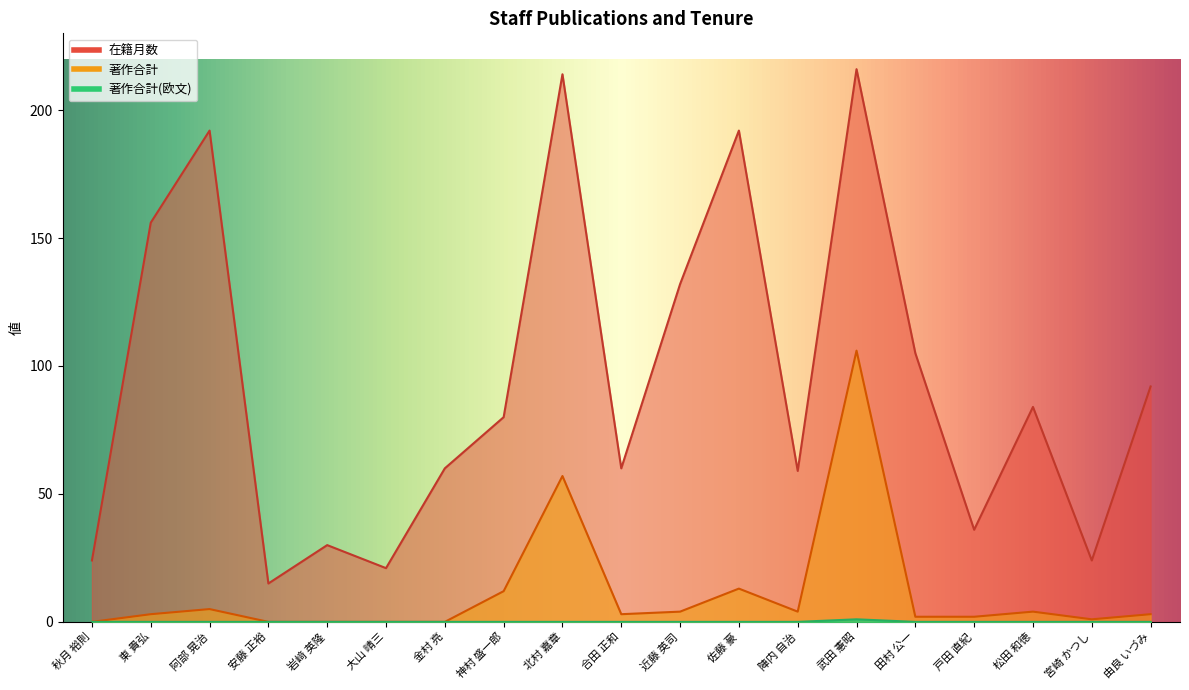

True or false: 在籍月数 and 著作合計(欧文) intersect in this chart.

False